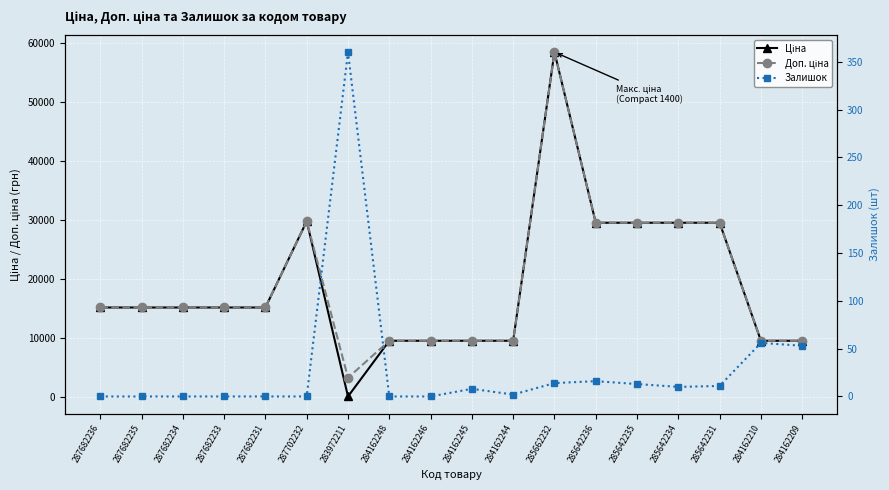

The Доп. ціна series shows 22183.6 at 287682233. True or false?

False